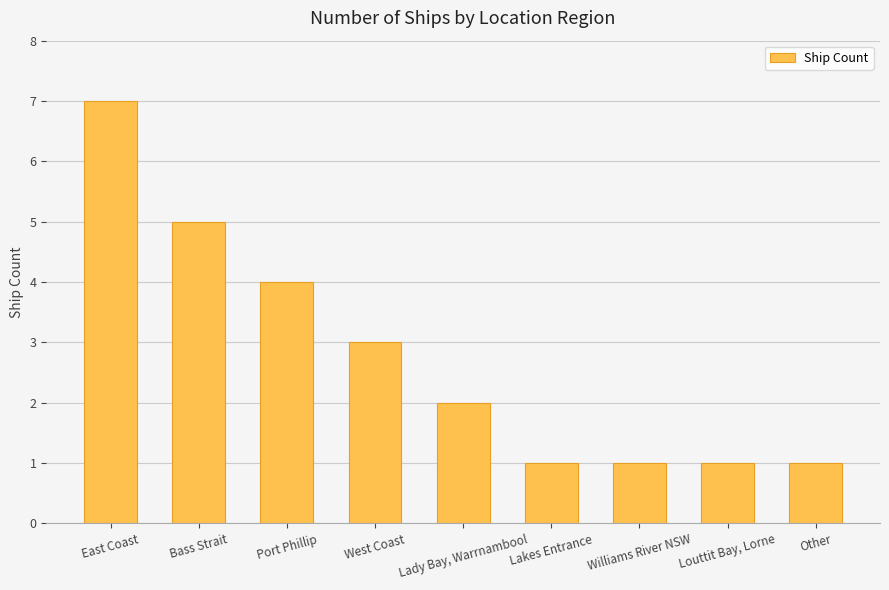

How many values are between 1 and 4?

7